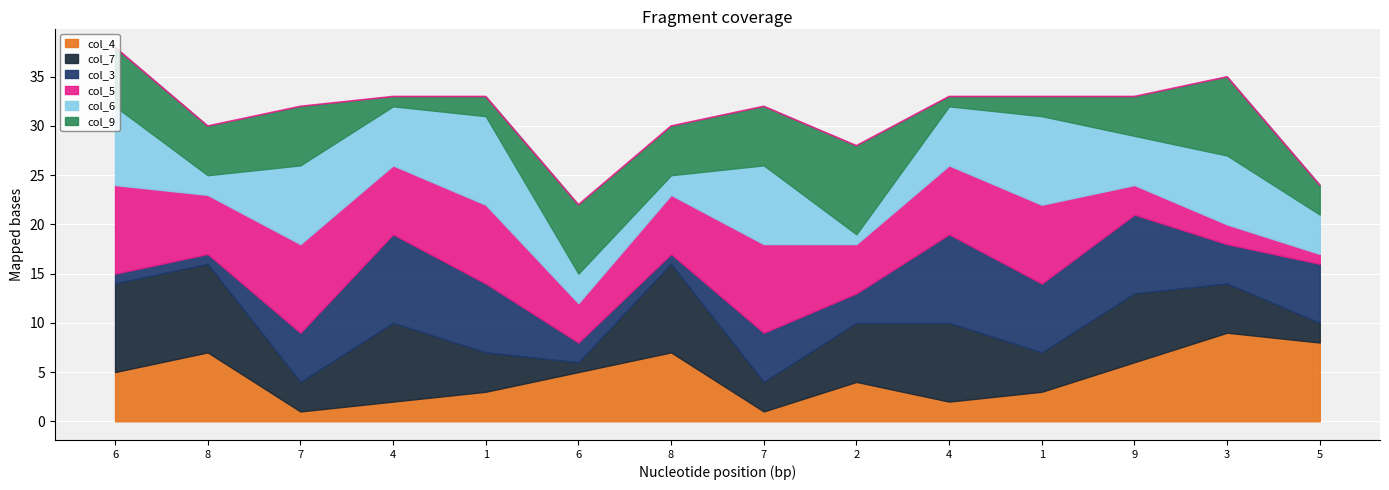

Where is the first local minimum for col_4?

7